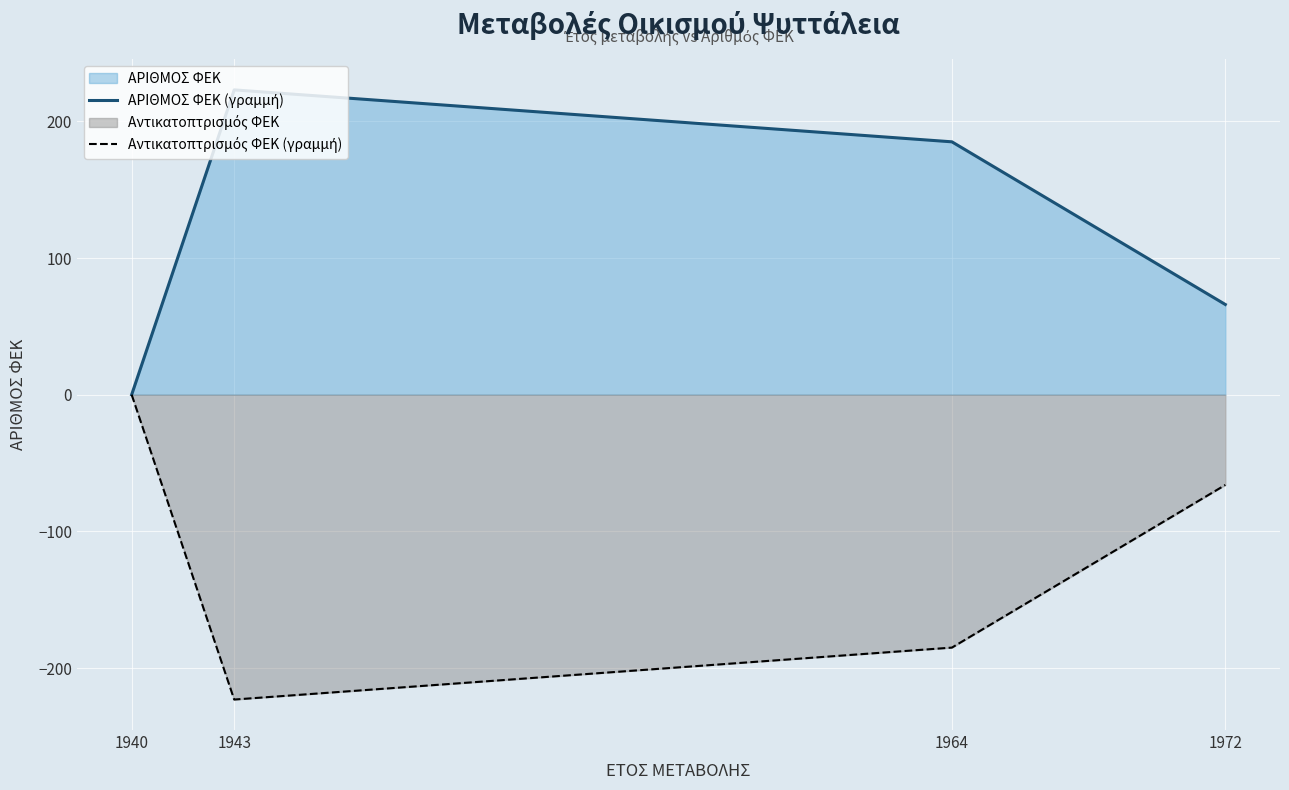

Which series changed the most between 1943 and 1964?

ΑΡΙΘΜΟΣ ΦΕΚ (γραμμή)